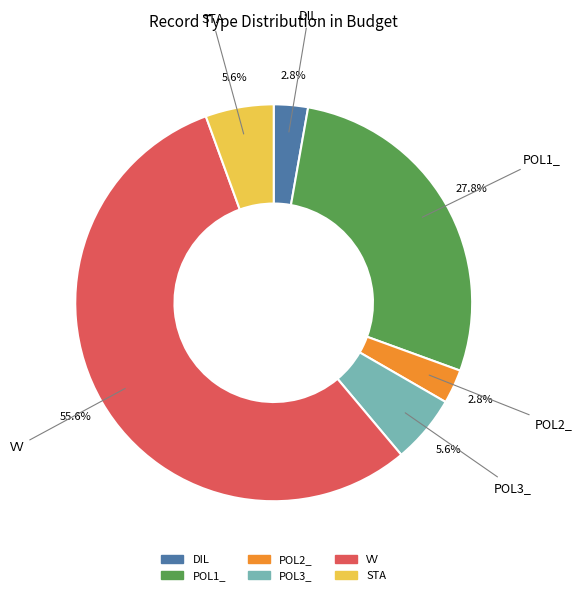

Is there a majority slice in this chart?

Yes